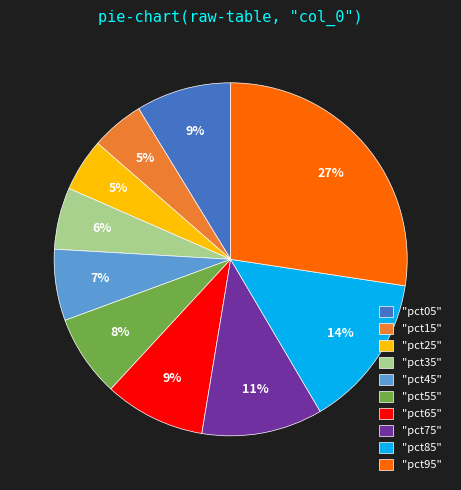

Is the sum of "pct05" and "pct15" greater than half?

No